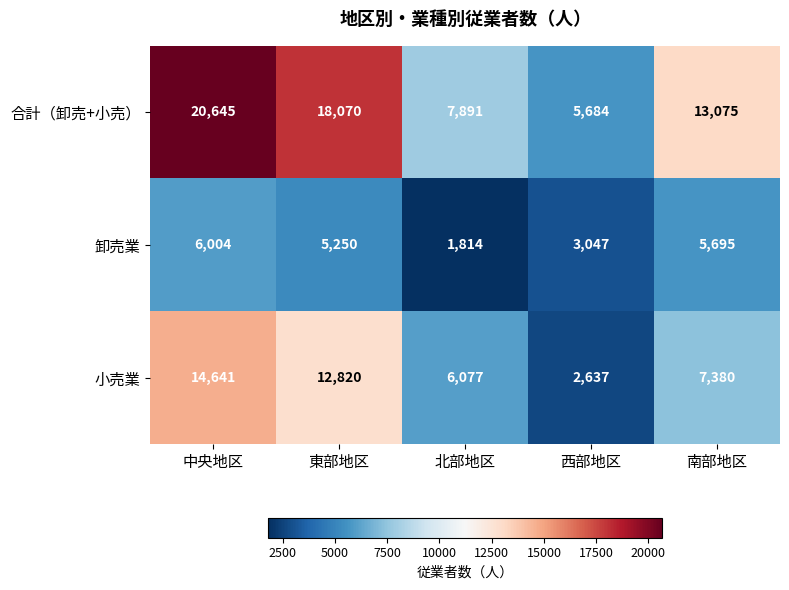

Which series has the widest spread of values?

合計（卸売+小売）